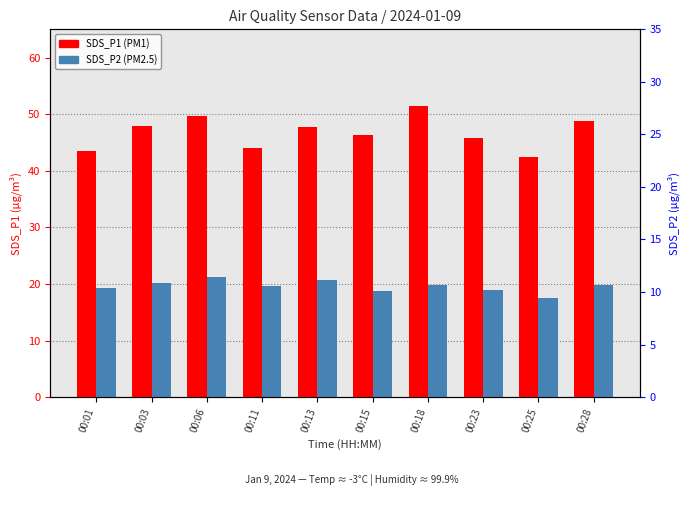

List the labels in order of SDS_P2 value, largest first.

00:06, 00:13, 00:03, 00:28, 00:18, 00:11, 00:01, 00:23, 00:15, 00:25